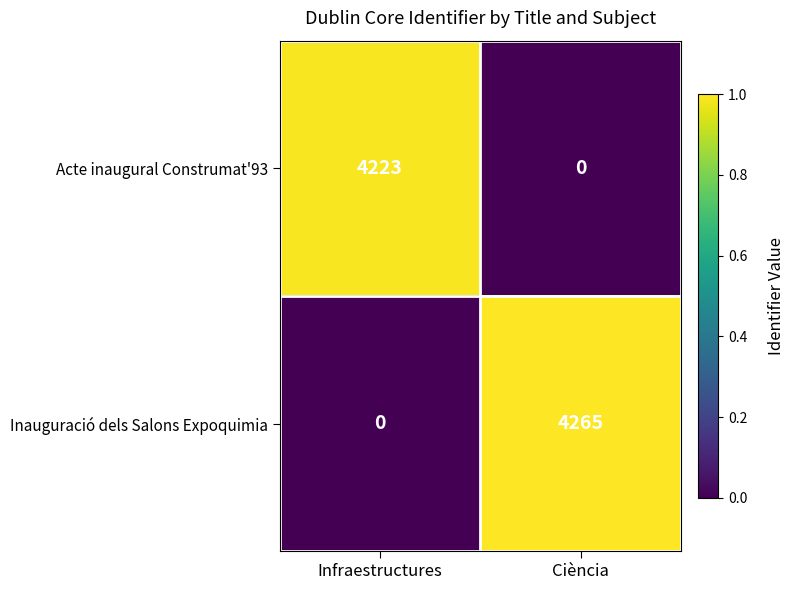

Between Infraestructures and Ciència, which series saw the biggest shift?

Inauguració dels Salons Expoquimia